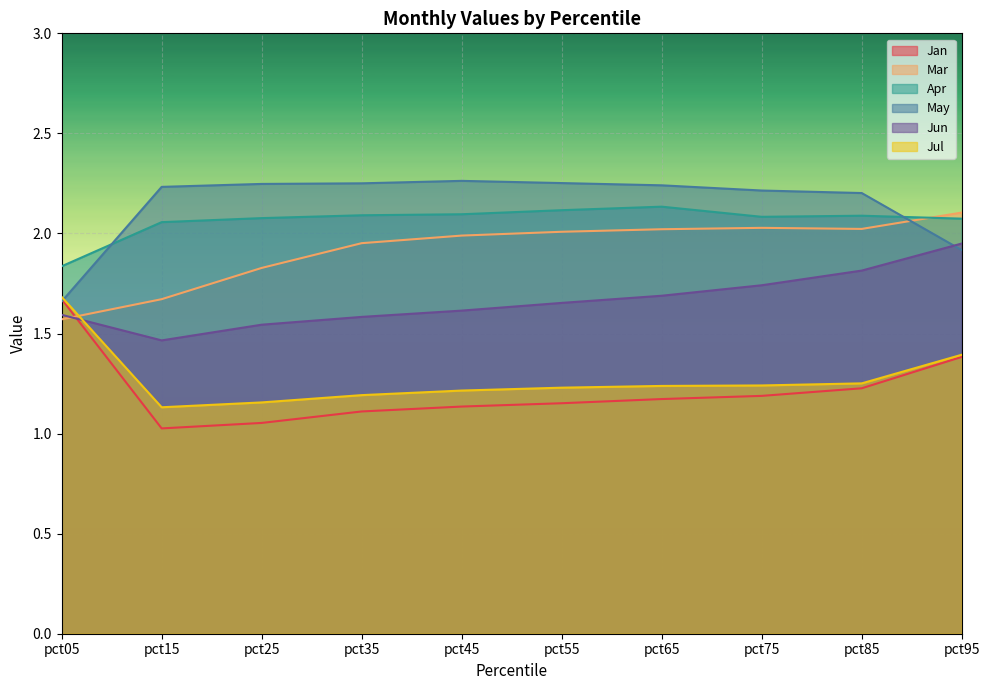

Is the value of May at pct85 greater than the value of Jun at pct55?

Yes